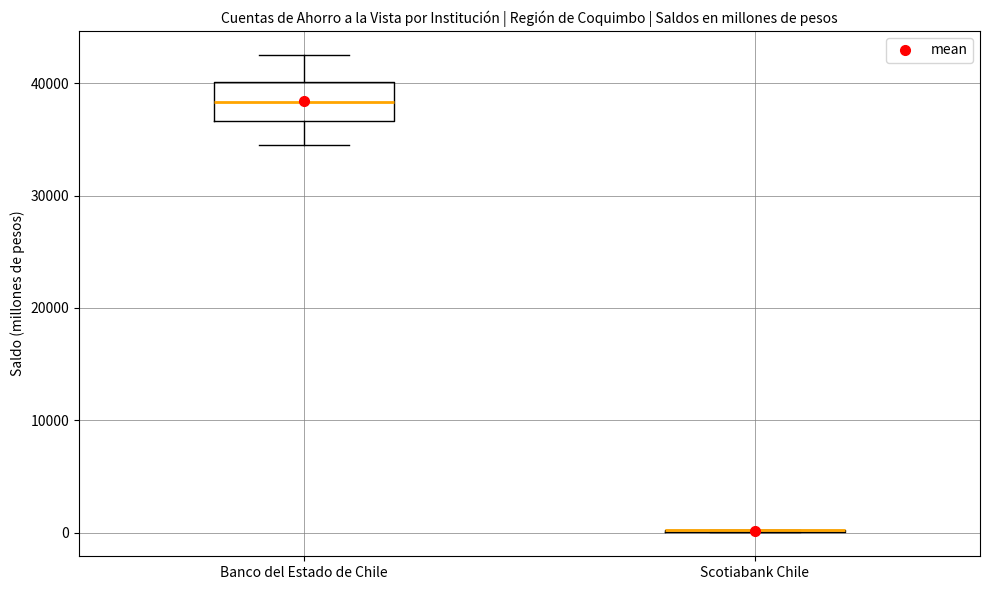

Reading left to right, transcribe this box plot: for each box, give where its median line is, the range the box spans, and where its two whiskers end, as read against the y-axis. The values are not printed on the chart, so give them approximately, as read against the axis.

Banco del Estado de Chile: median 38000, box 37000 to 40000, whiskers 35000 to 43000
Scotiabank Chile: box collapsed to a line at 0, whiskers 0 to 0